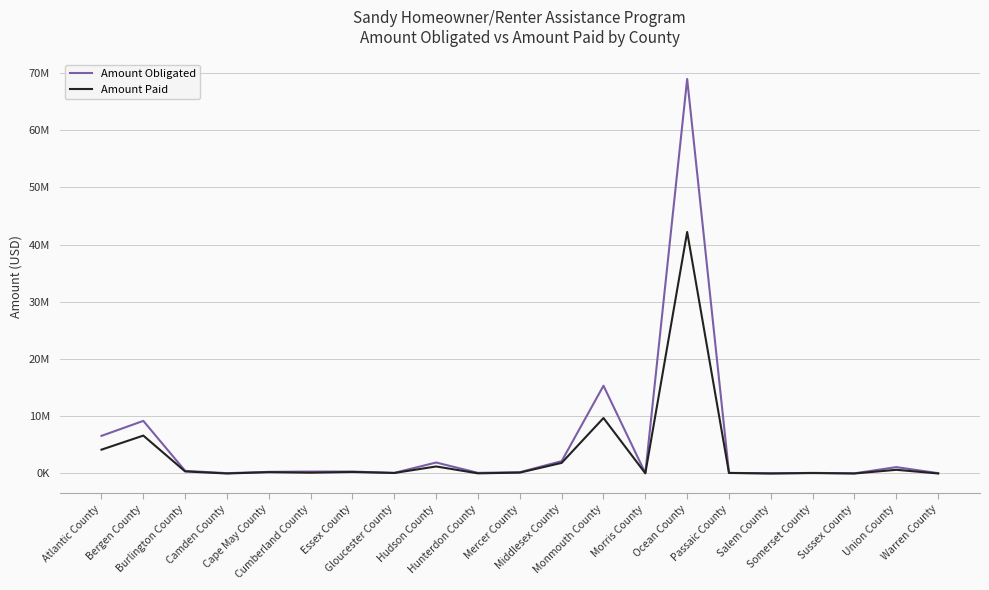

At which category is the sum across all series the highest?

Ocean County